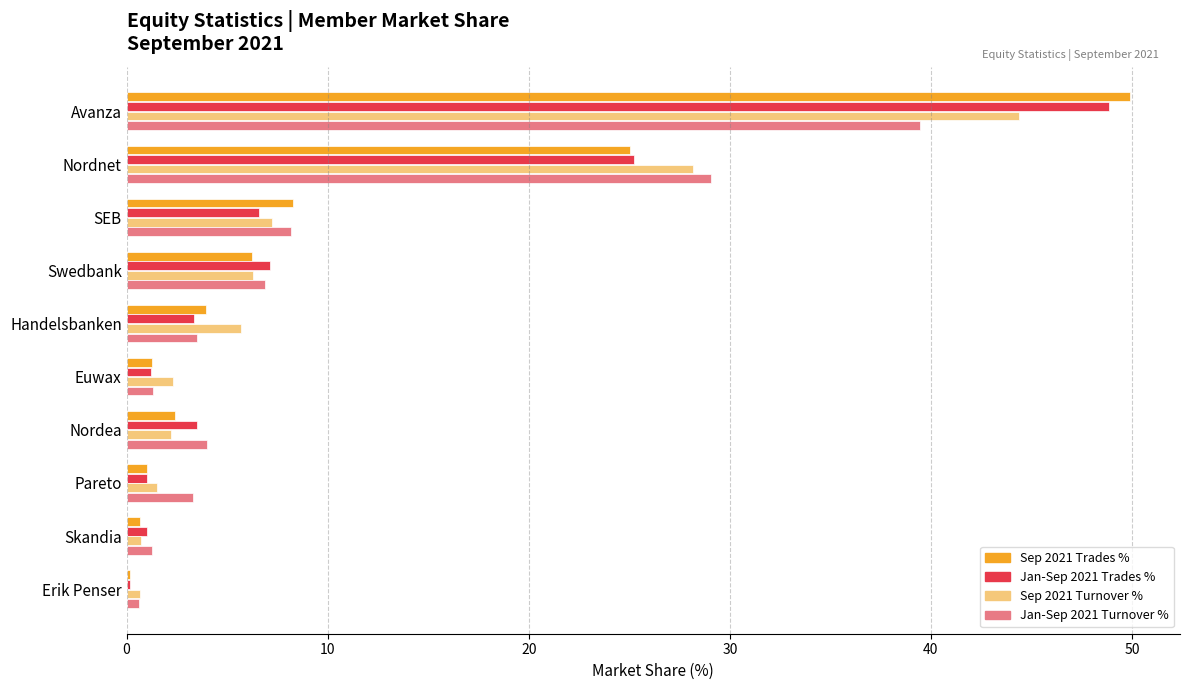

What is the difference between the highest and lowest values at Nordnet?

4.0